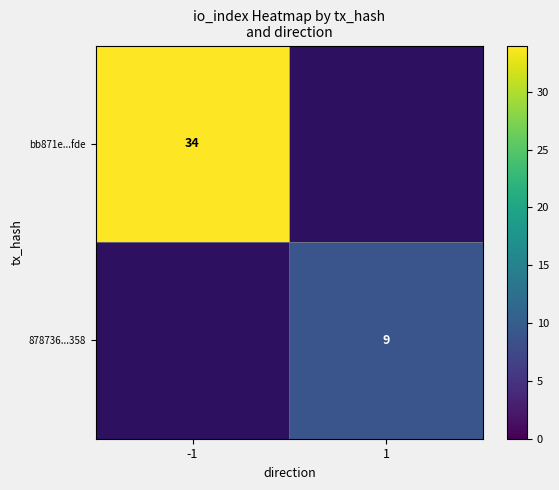

What is the smallest value displayed?

9.0